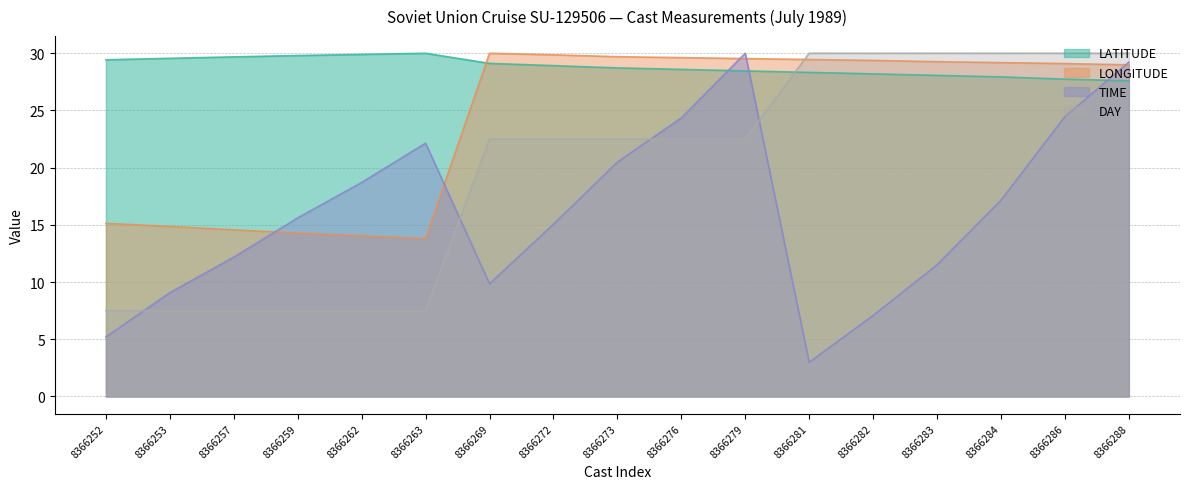

What are all the series names shown in the legend?

LATITUDE, LONGITUDE, TIME, DAY